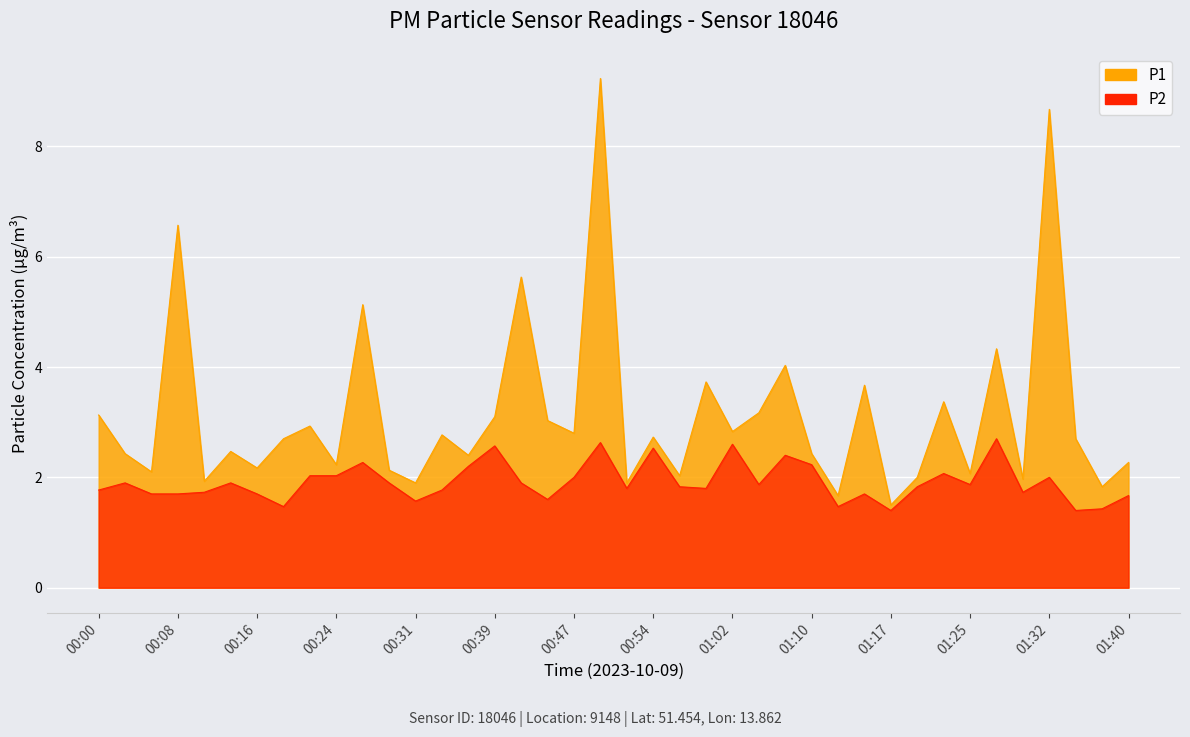

What are all the series names shown in the legend?

P1, P2